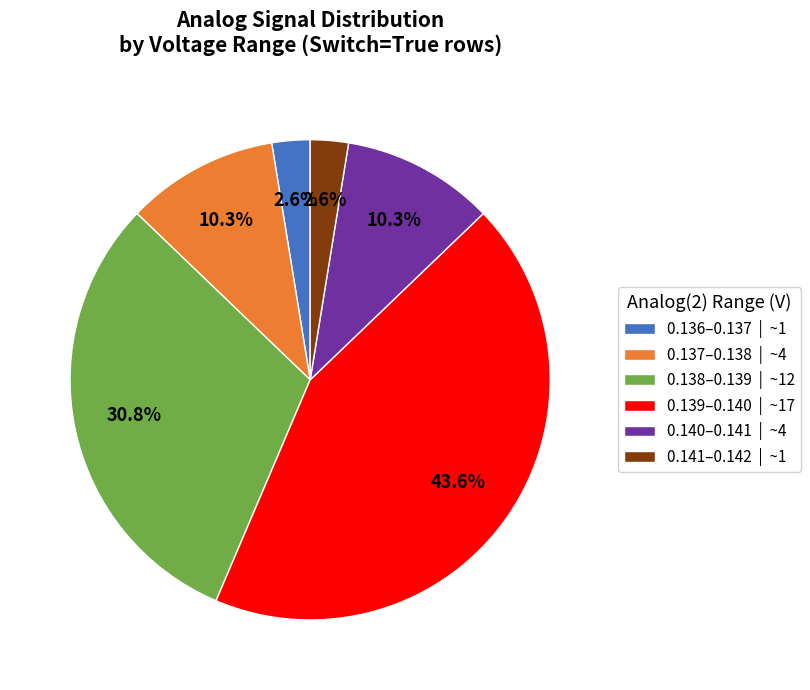

Does 0.141–0.142 | ~1 represent more than half of the total?

No